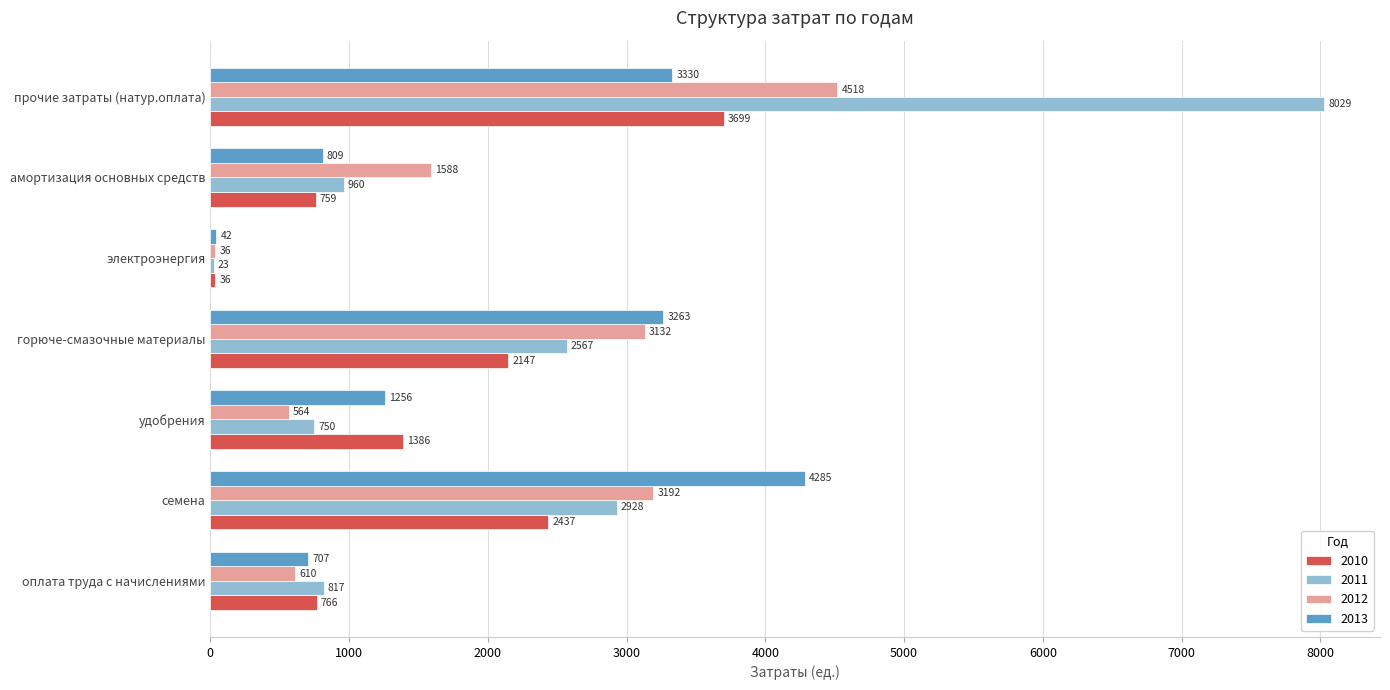

What value does the 2013 series have at горюче-смазочные материалы, to the nearest 100?

3300